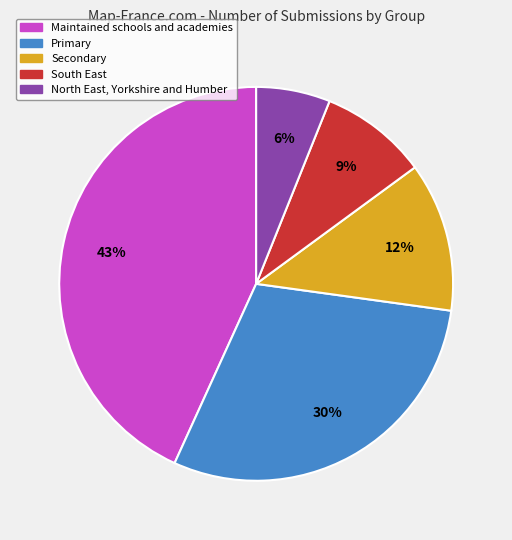

To the nearest percent, what is the average slice percentage?

20%